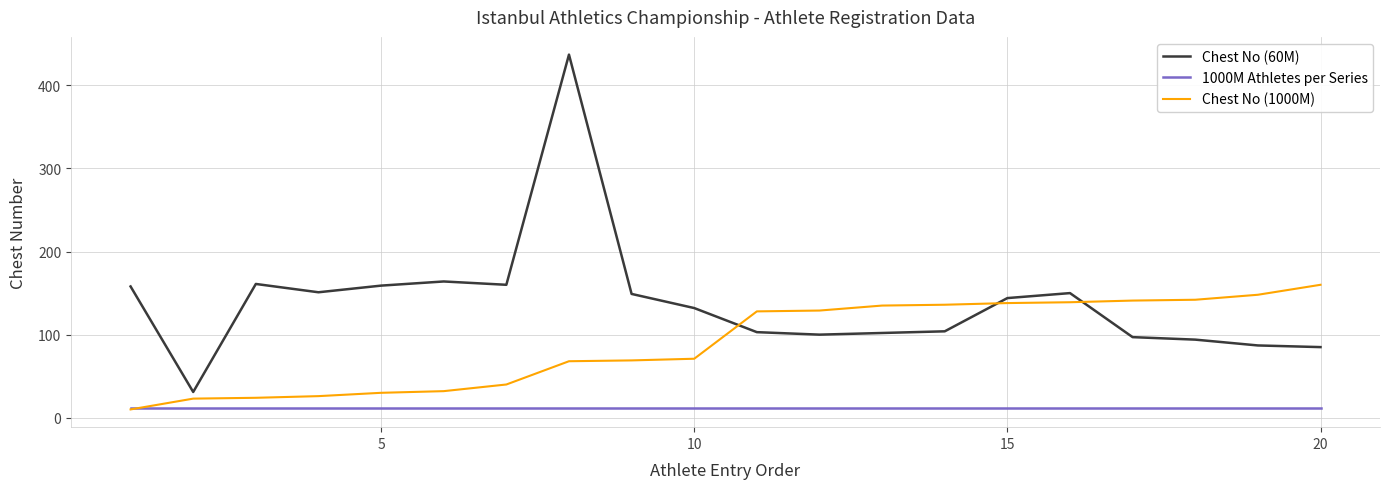

Which series has the largest total across all categories?

Chest No (60M)